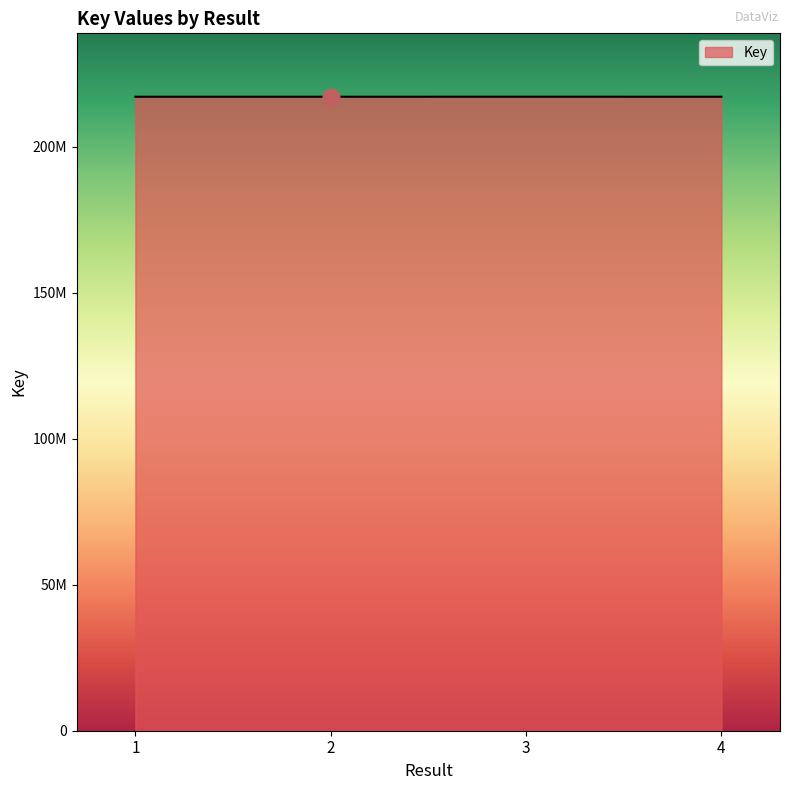

Reading left to right, list all the values displayed in this chart.

1=217215823	2=217215477	3=217218383	4=217216013